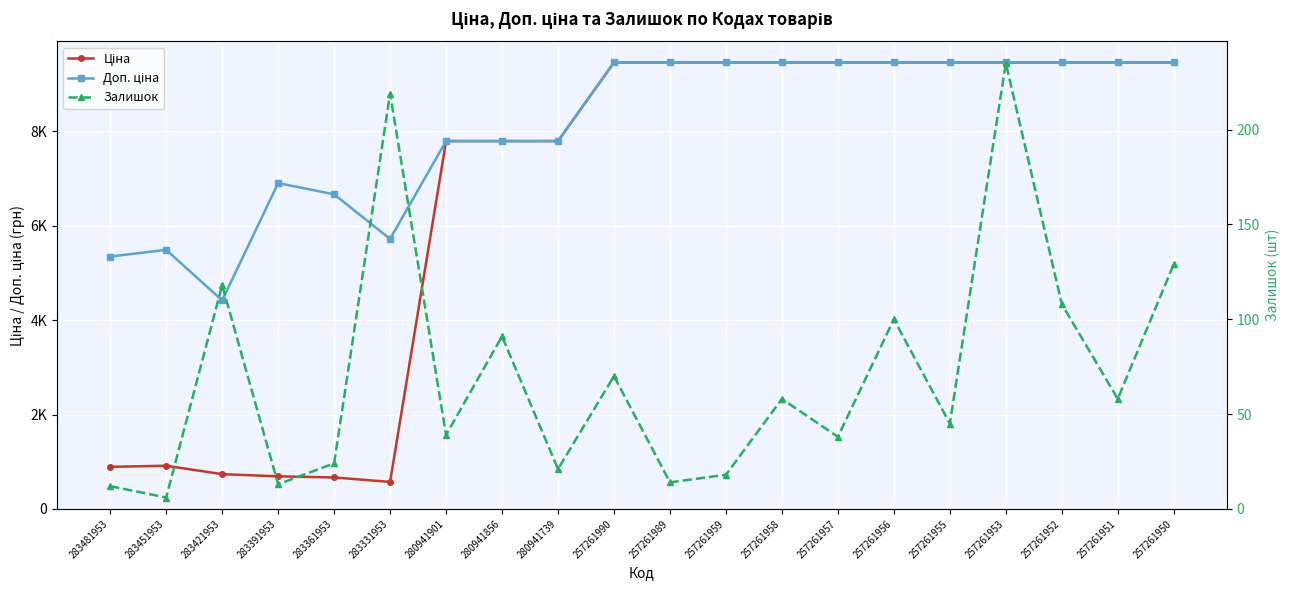

True or false: Доп. ціна and Ціна intersect in this chart.

False